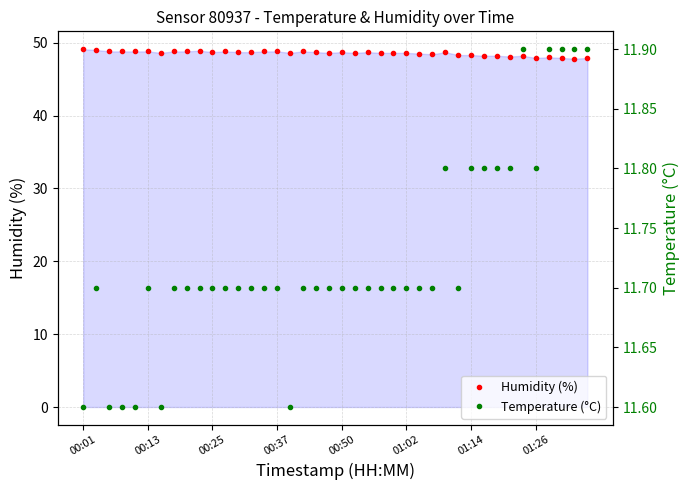

What is the highest value of the Humidity (%) series?

49.1